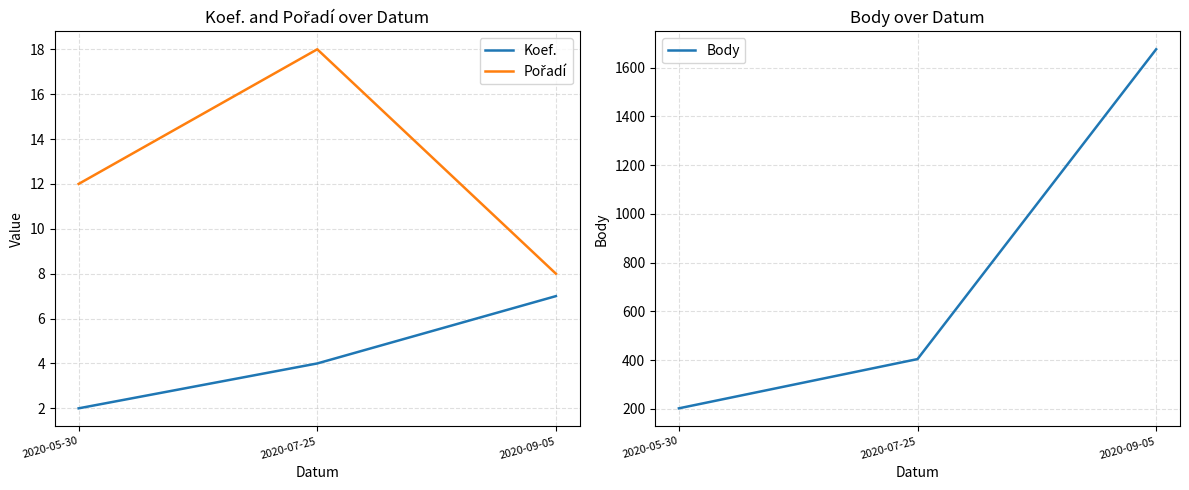

Does the chart have visible grid lines?

Yes